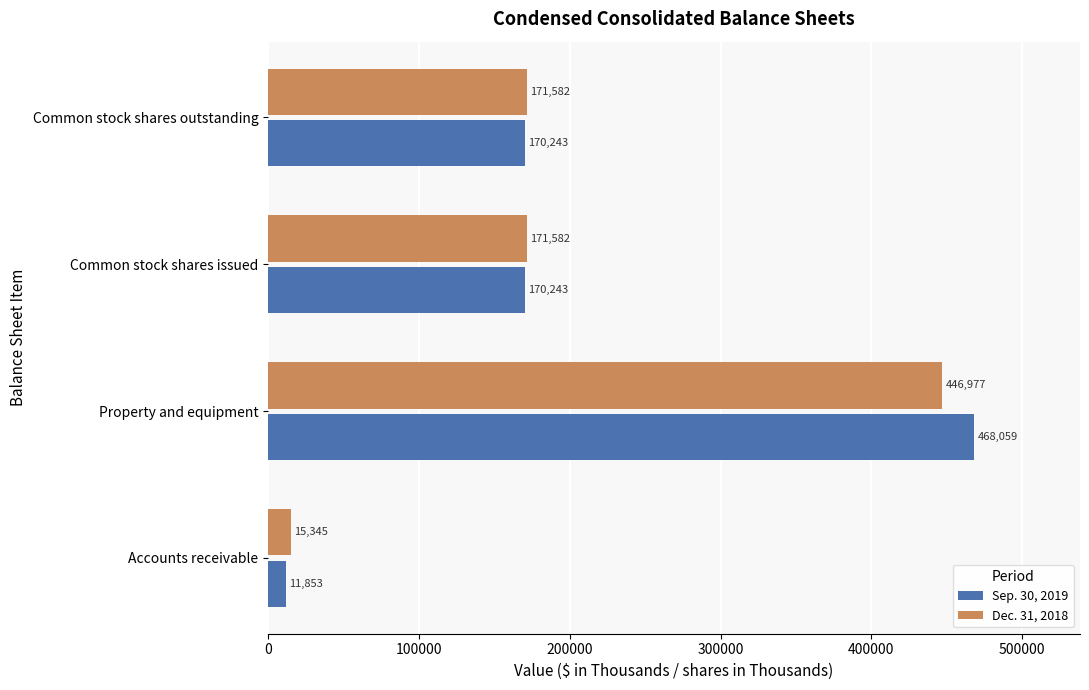

The value of Dec. 31, 2018 at Property and equipment is 754835. True or false?

False